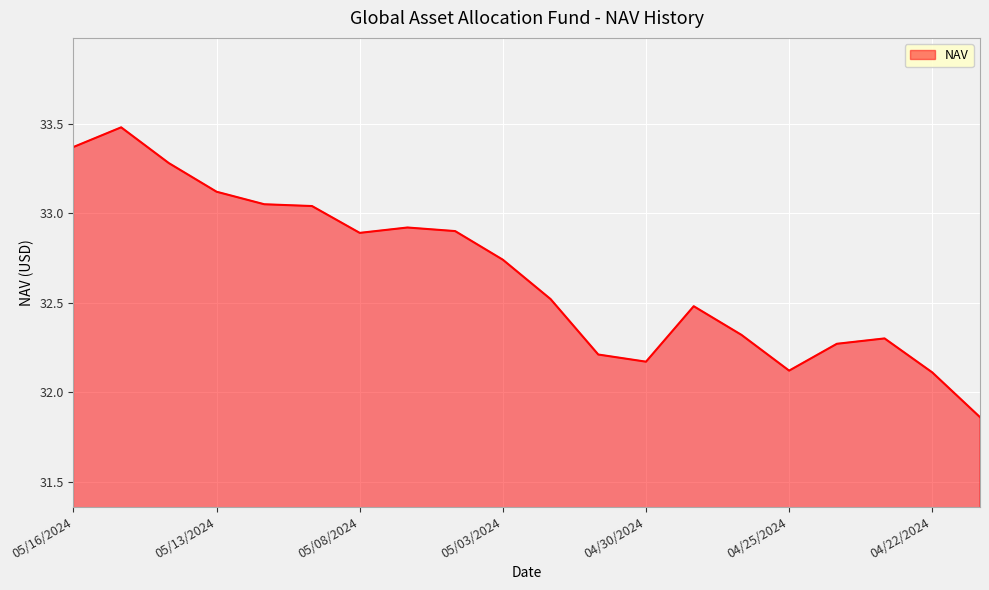

What is the greatest value displayed?

33.5